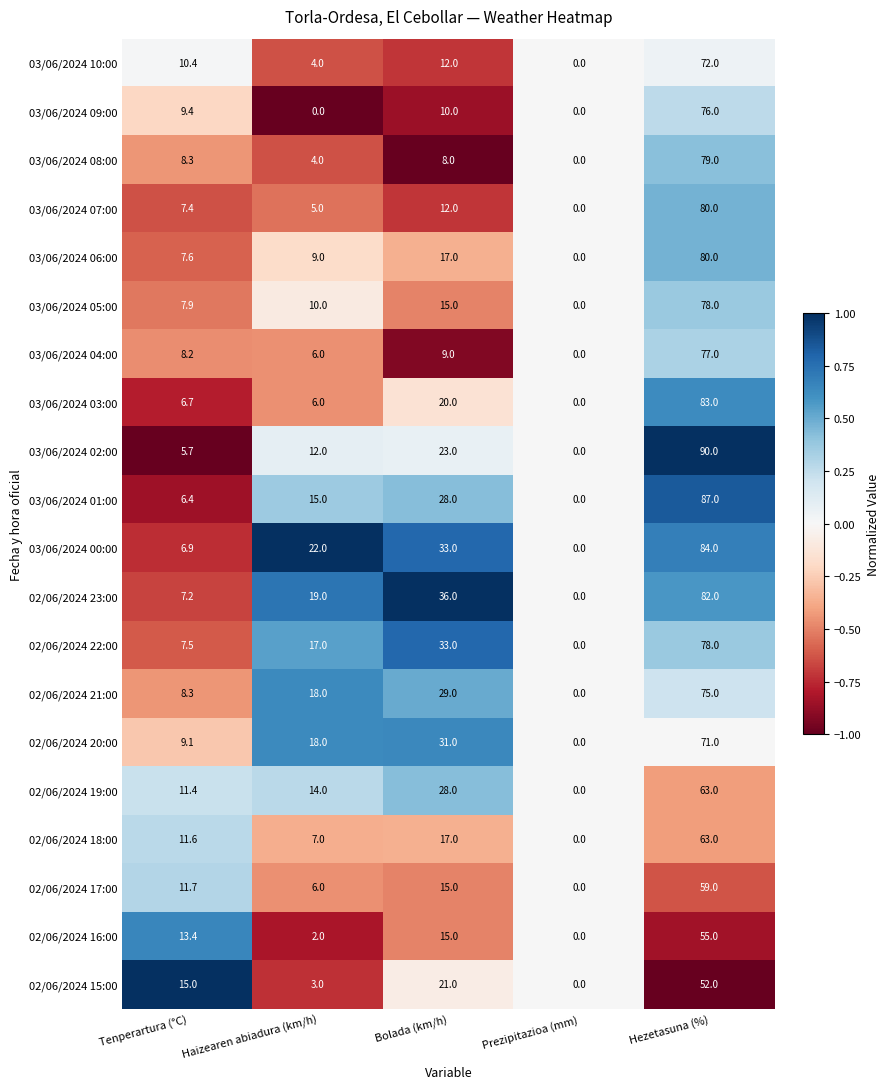

What is the sum of all 03/06/2024 04:00 values?

100.2